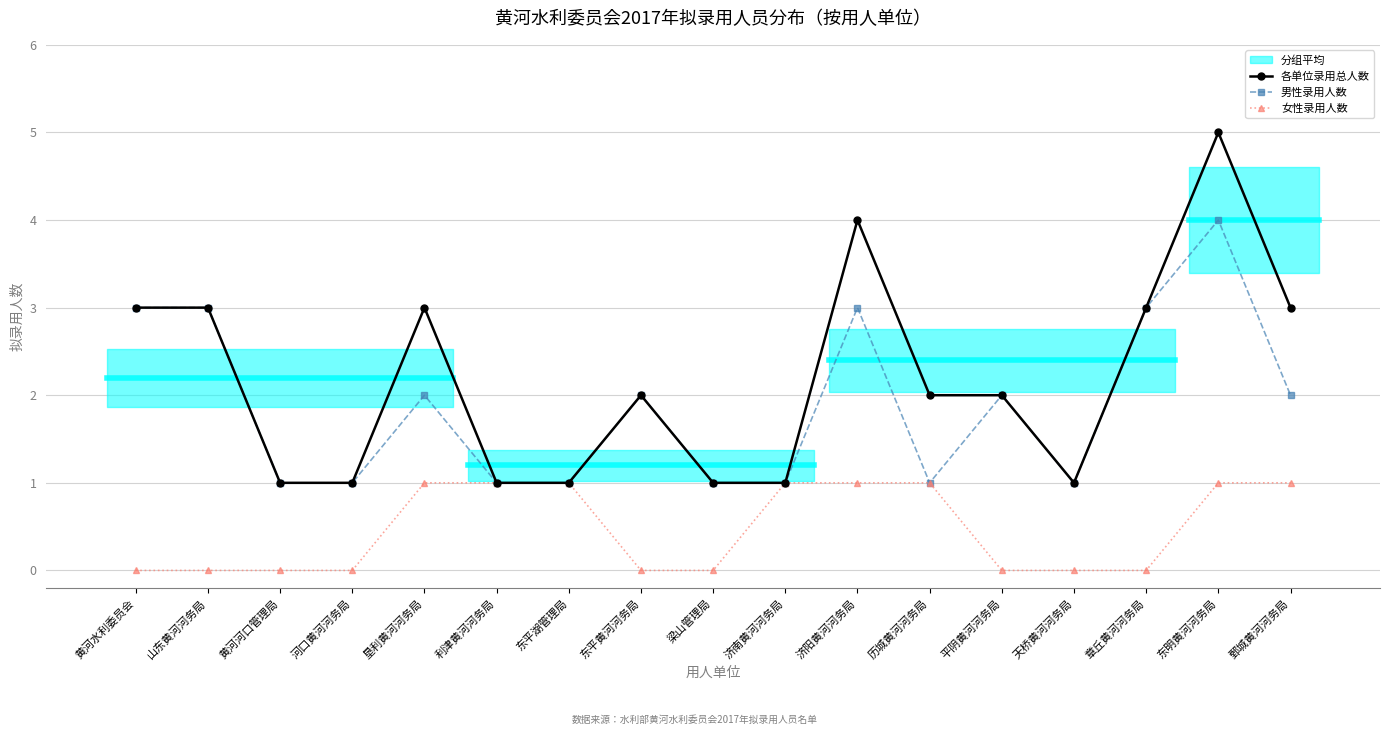

Does the chart have visible grid lines?

Yes